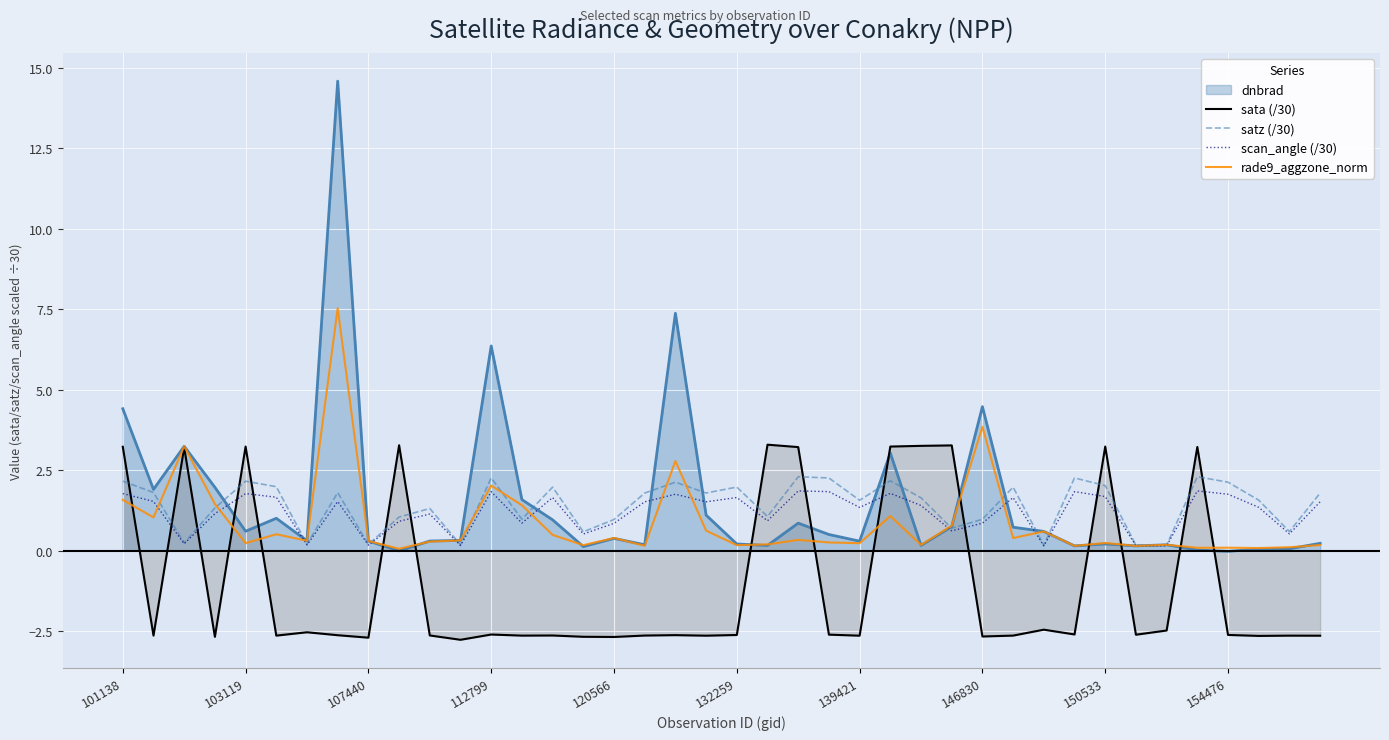

At which category does satz (/30) reach its first local peak?

103119